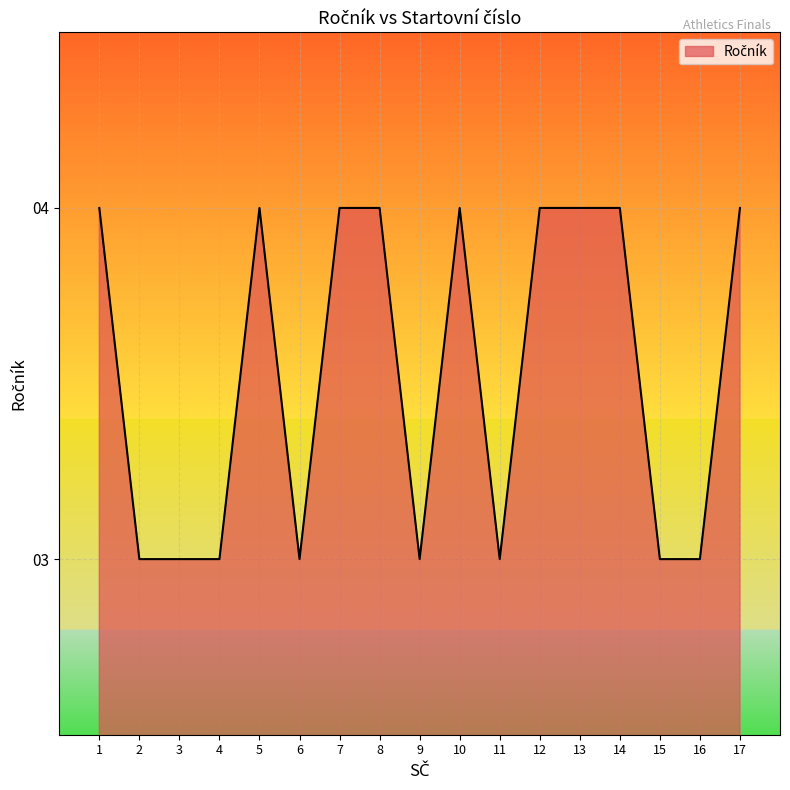

Reading left to right, transcribe all the data shown in this chart.

1=4	2=3	3=3	4=3	5=4	6=3	7=4	8=4	9=3	10=4	11=3	12=4	13=4	14=4	15=3	16=3	17=4